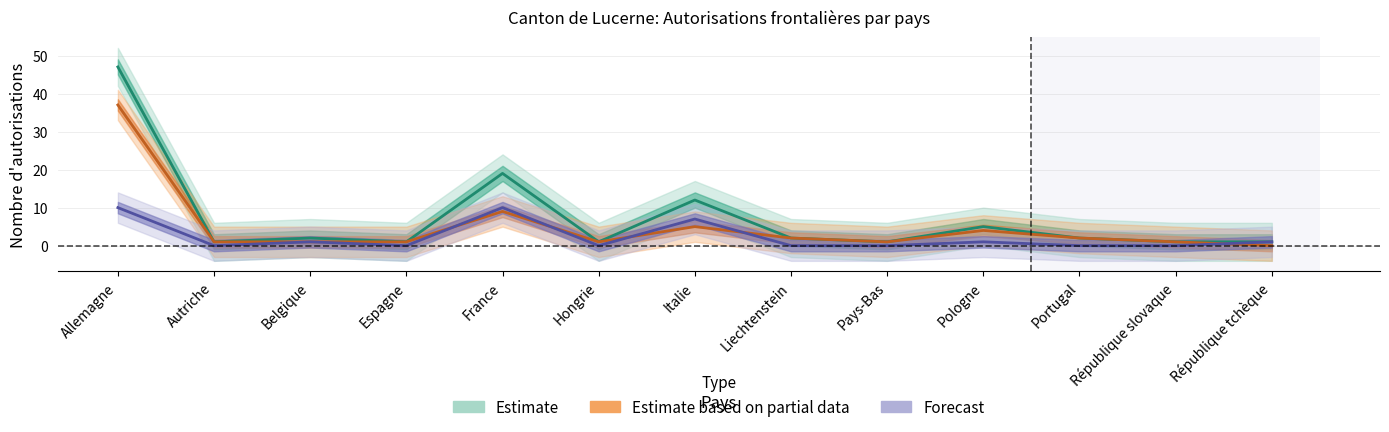

List the labels in order of Total value, smallest first.

Autriche, Espagne, Hongrie, Pays-Bas, République slovaque, République tchèque, Belgique, Liechtenstein, Portugal, Pologne, Italie, France, Allemagne